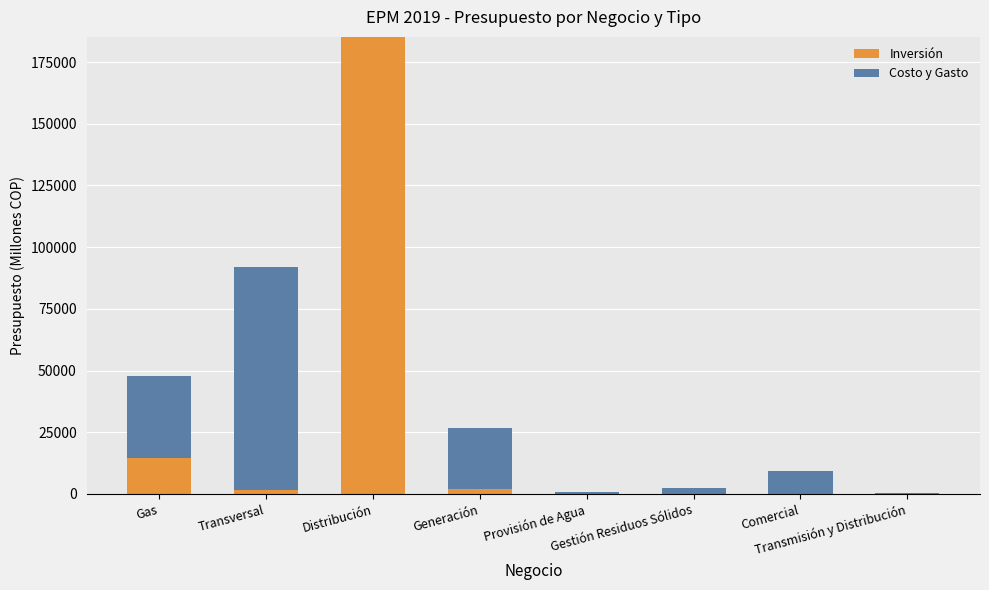

What are all the series names shown in the legend?

Inversión, Costo y Gasto